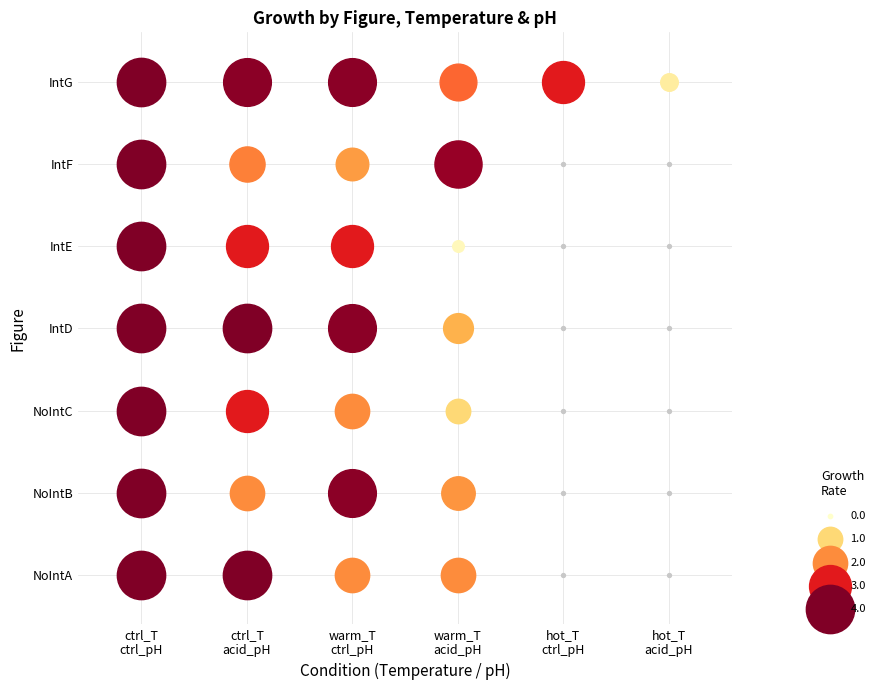

Which series changed the most between control and acid_control?

NoIntB